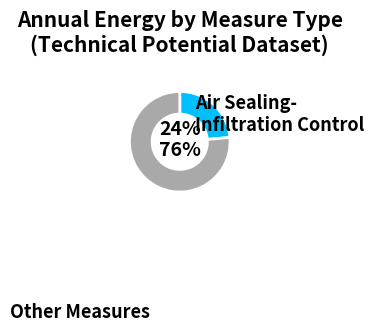

The Air Sealing- Infiltration Control slice represents 29% of the pie. True or false?

False